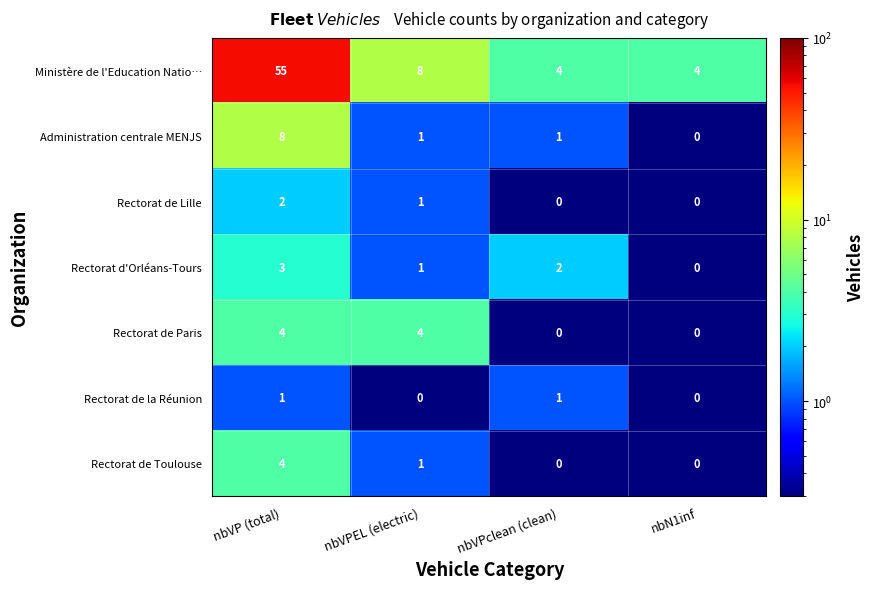

Where does the Rectorat de Toulouse series first go above 1?

nbVP (total)